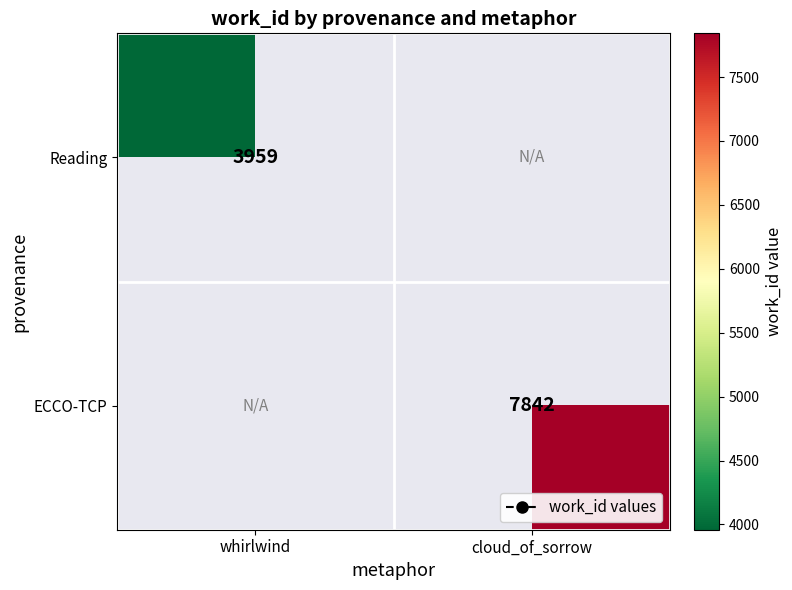

The ECCO-TCP series shows 1628 at cloud_of_sorrow. True or false?

False